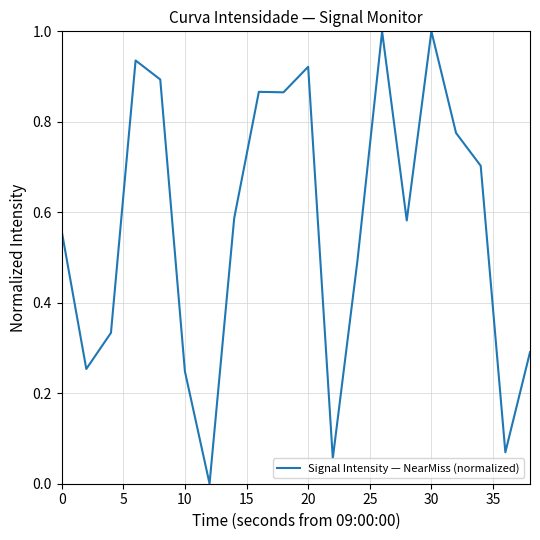

What is the maximum value shown in the chart?

1.0